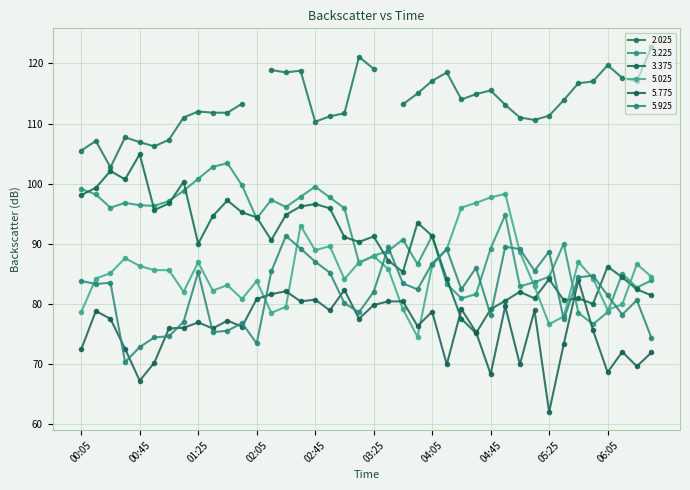

Where is the first local maximum for 5.925?

00:25